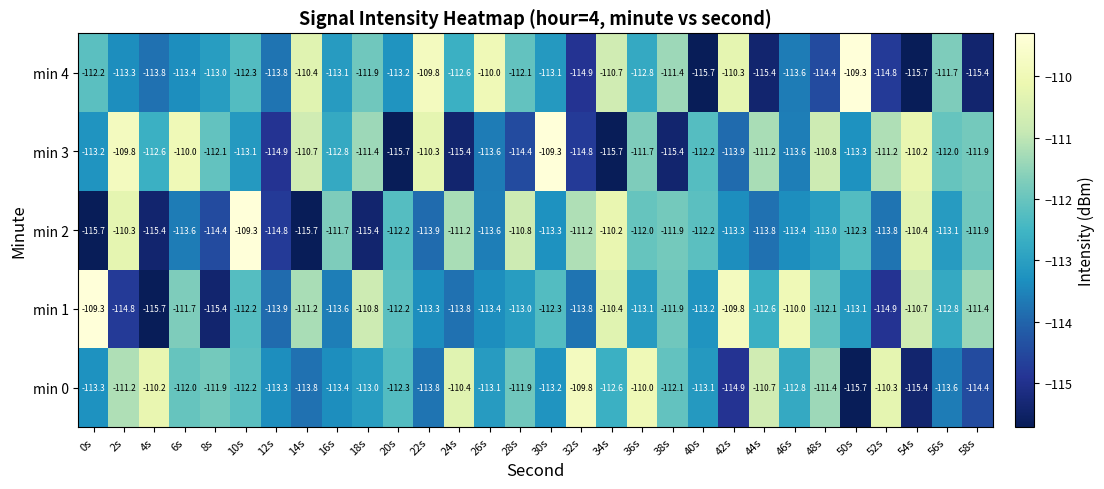

Between 36s and 40s, which series saw the biggest shift?

min 0